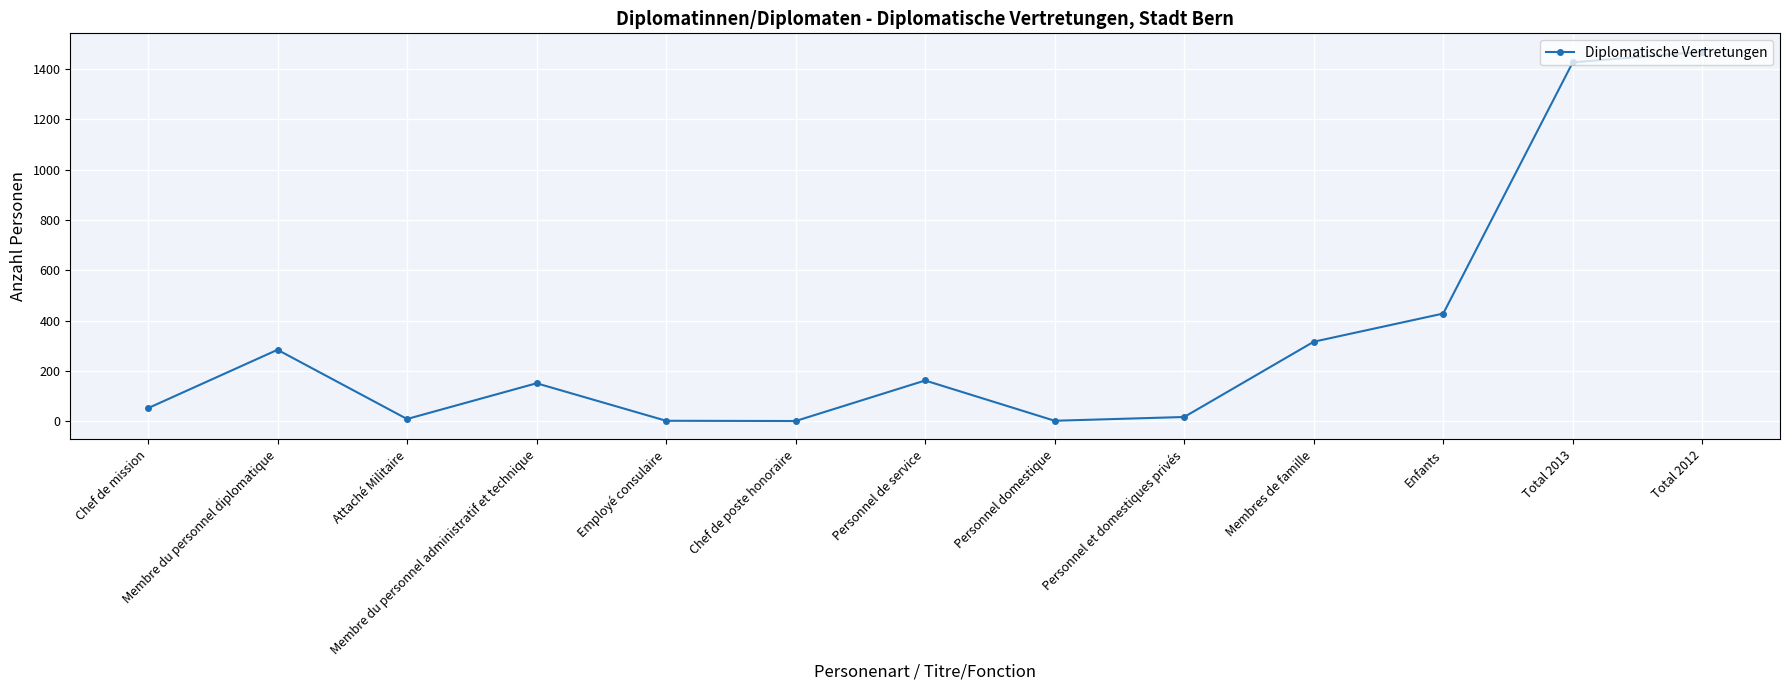

What is the average value?

332